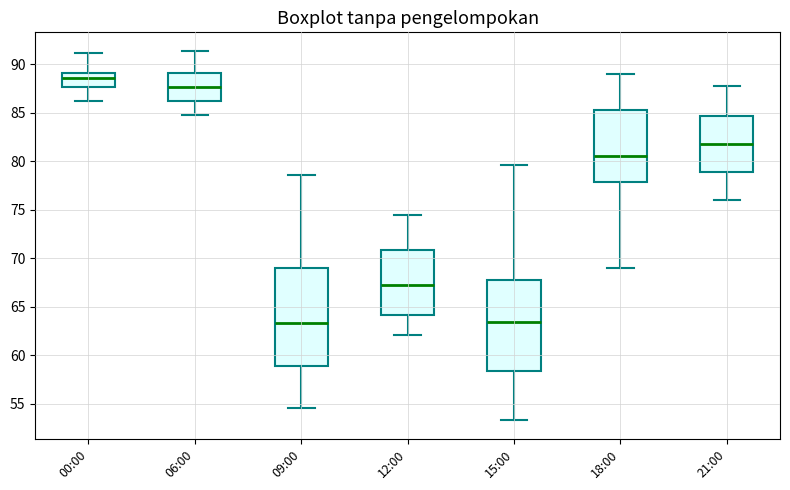

Reading left to right, read every box against the y-axis: the position of its median line, the range the box covers, and the ends of its whiskers. The values are not printed on the chart, so give them approximately, as read against the axis.

00:00: median 88.5, box 87.5 to 89.0, whiskers 86.0 to 91.0
06:00: median 87.5, box 86.5 to 89.0, whiskers 85.0 to 91.5
09:00: median 63.5, box 59.0 to 69.0, whiskers 54.5 to 78.5
12:00: median 67.5, box 64.0 to 71.0, whiskers 62.0 to 74.5
15:00: median 63.5, box 58.5 to 68.0, whiskers 53.5 to 79.5
18:00: median 80.5, box 78.0 to 85.5, whiskers 69.0 to 89.0
21:00: median 82.0, box 79.0 to 84.5, whiskers 76.0 to 88.0